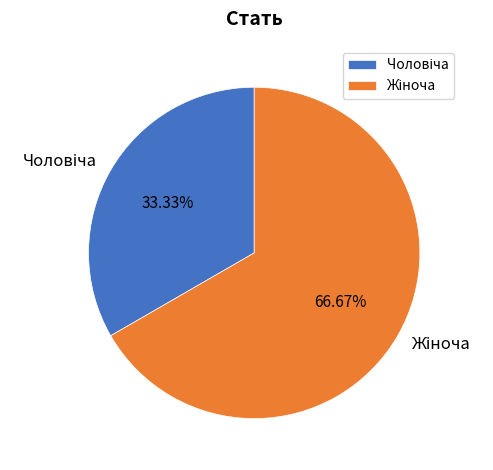

Is there a majority slice in this chart?

Yes